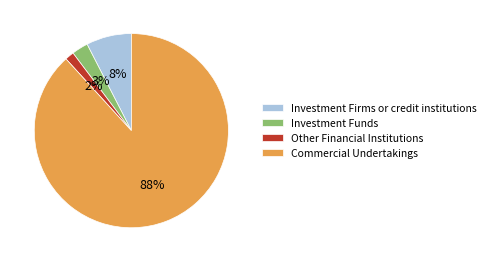

Which category has the biggest portion of the pie?

Commercial Undertakings